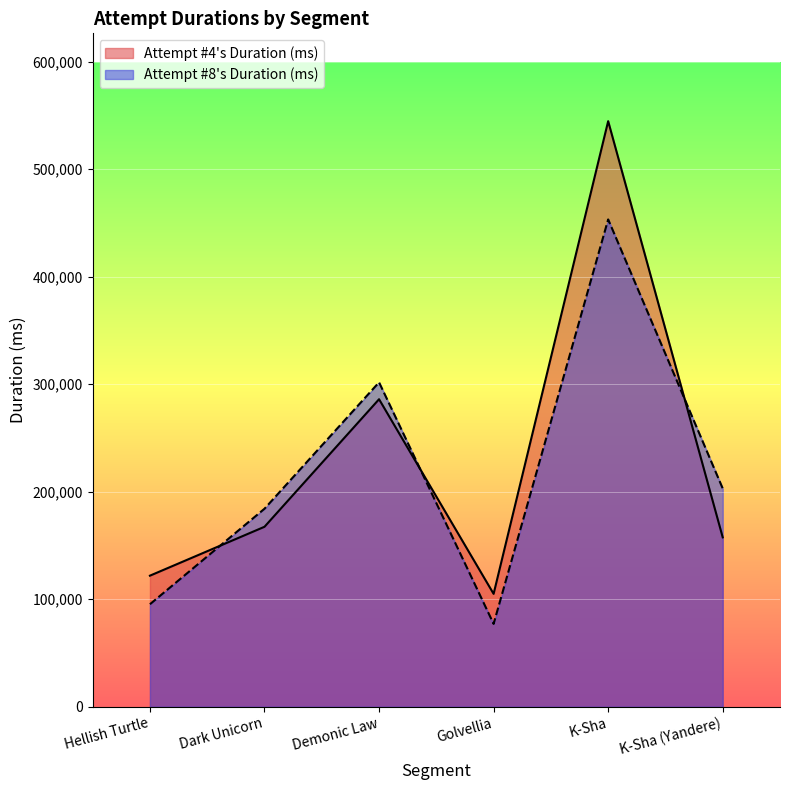

After their last crossing, which series has the higher values: Attempt #8s Duration (ms) or Attempt #4s Duration (ms)?

Attempt #8s Duration (ms)